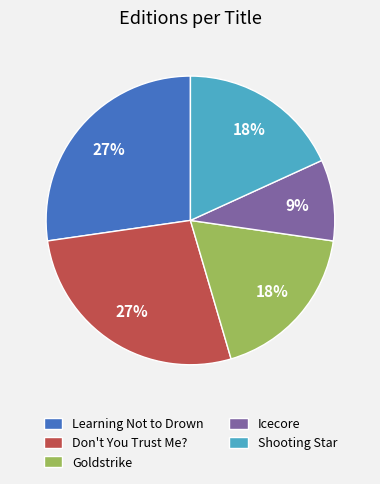

How many segments does this pie chart have?

5